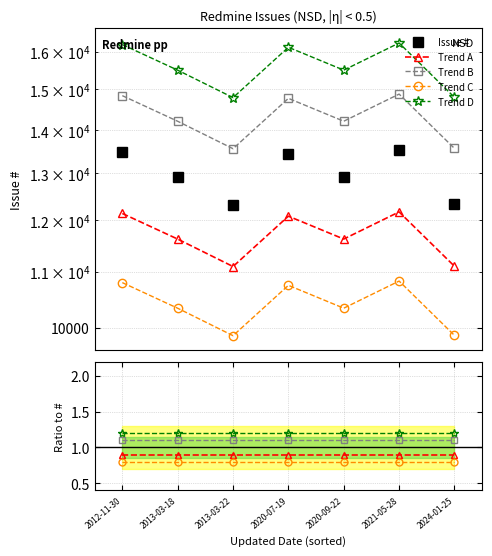

How many lines are shown in the chart?

5